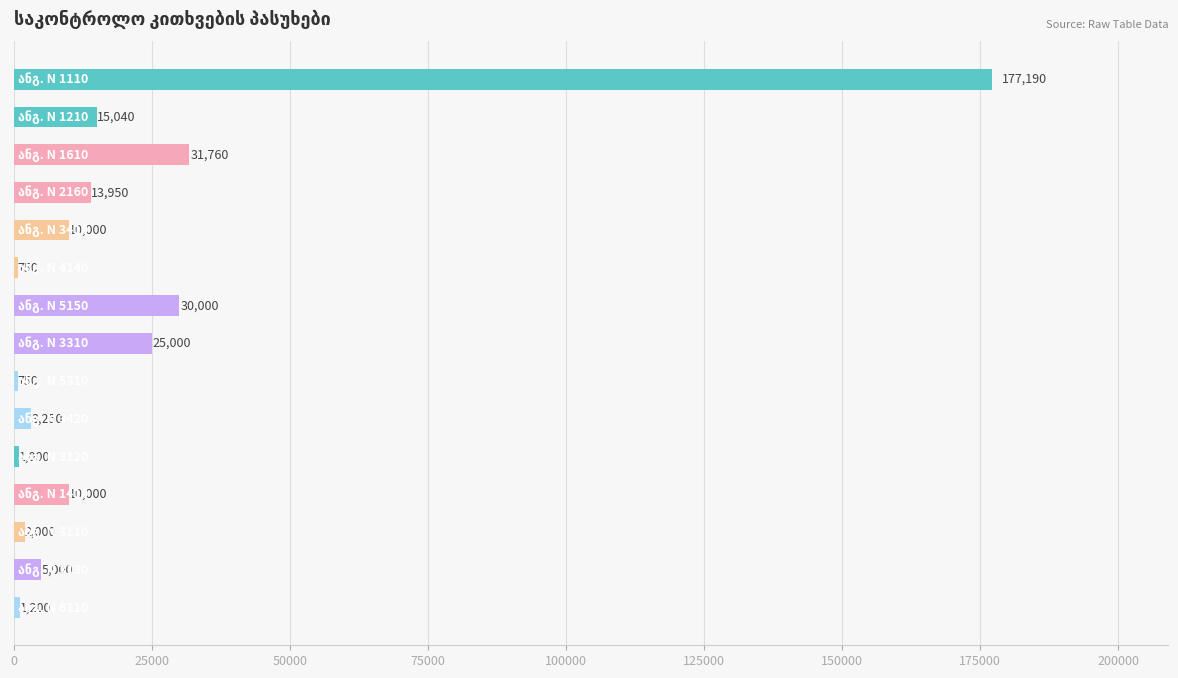

What is the average value?

21793